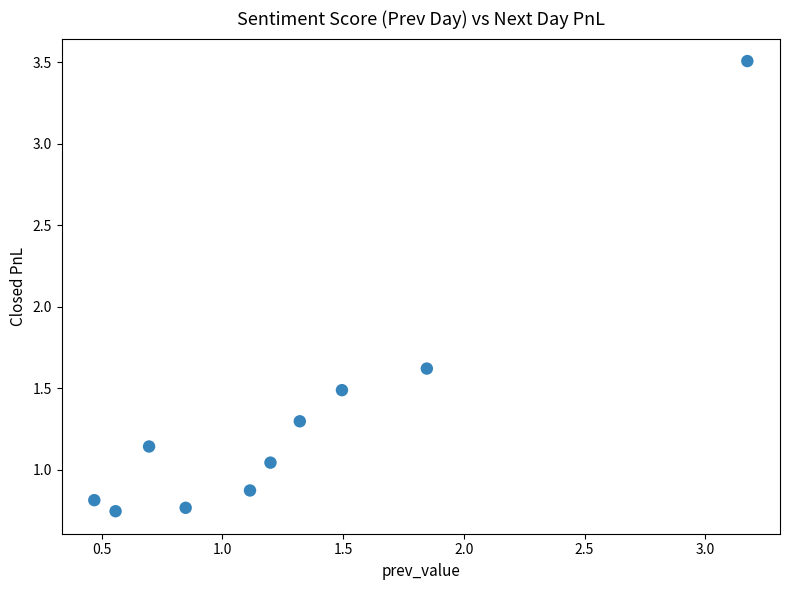

What Y value in the scatter plot is closest to 2?

1.6